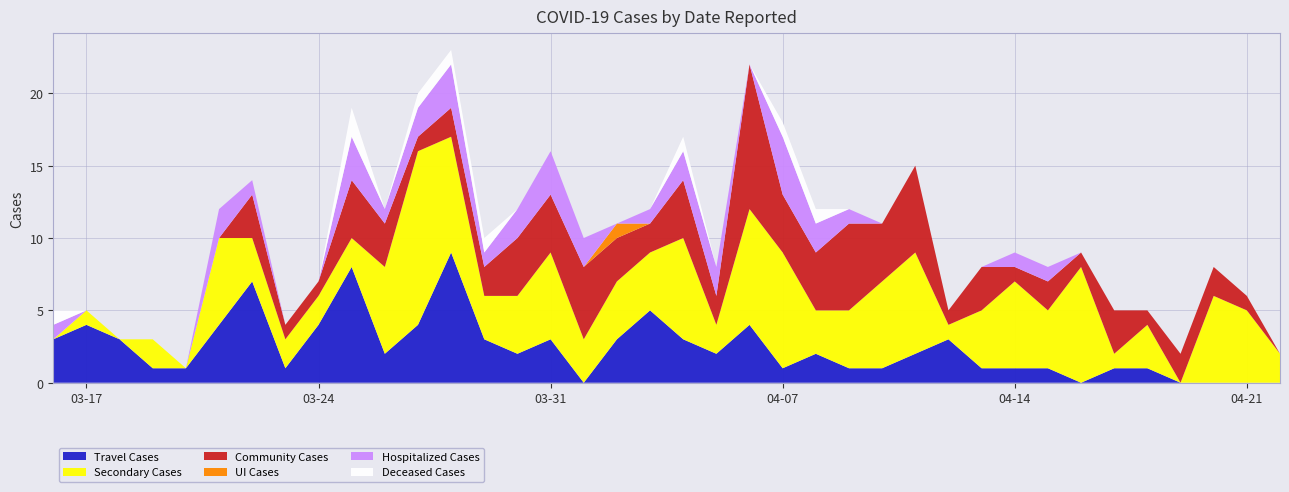

Reading left to right, transcribe all the data shown in this chart.

Travel Cases: 2020-03-16=3	2020-03-17=4	2020-03-18=3	2020-03-19=1	2020-03-20=1	2020-03-21=4	2020-03-22=7	2020-03-23=1	2020-03-24=4	2020-03-25=8	2020-03-26=2	2020-03-27=4	2020-03-28=9	2020-03-29=3	2020-03-30=2	2020-03-31=3	2020-04-01=0	2020-04-02=3	2020-04-03=5	2020-04-04=3	2020-04-05=2	2020-04-06=4	2020-04-07=1	2020-04-08=2	2020-04-09=1	2020-04-10=1	2020-04-11=2	2020-04-12=3	2020-04-13=1	2020-04-14=1	2020-04-15=1	2020-04-16=0	2020-04-17=1	2020-04-18=1	2020-04-19=0	2020-04-20=0	2020-04-21=0	2020-04-22=0
Secondary Cases: 2020-03-16=0	2020-03-17=1	2020-03-18=0	2020-03-19=2	2020-03-20=0	2020-03-21=6	2020-03-22=3	2020-03-23=2	2020-03-24=2	2020-03-25=2	2020-03-26=6	2020-03-27=12	2020-03-28=8	2020-03-29=3	2020-03-30=4	2020-03-31=6	2020-04-01=3	2020-04-02=4	2020-04-03=4	2020-04-04=7	2020-04-05=2	2020-04-06=8	2020-04-07=8	2020-04-08=3	2020-04-09=4	2020-04-10=6	2020-04-11=7	2020-04-12=1	2020-04-13=4	2020-04-14=6	2020-04-15=4	2020-04-16=8	2020-04-17=1	2020-04-18=3	2020-04-19=0	2020-04-20=6	2020-04-21=5	2020-04-22=2
Community Cases: 2020-03-16=0	2020-03-17=0	2020-03-18=0	2020-03-19=0	2020-03-20=0	2020-03-21=0	2020-03-22=3	2020-03-23=1	2020-03-24=1	2020-03-25=4	2020-03-26=3	2020-03-27=1	2020-03-28=2	2020-03-29=2	2020-03-30=4	2020-03-31=4	2020-04-01=5	2020-04-02=3	2020-04-03=2	2020-04-04=4	2020-04-05=2	2020-04-06=10	2020-04-07=4	2020-04-08=4	2020-04-09=6	2020-04-10=4	2020-04-11=6	2020-04-12=1	2020-04-13=3	2020-04-14=1	2020-04-15=2	2020-04-16=1	2020-04-17=3	2020-04-18=1	2020-04-19=2	2020-04-20=2	2020-04-21=1	2020-04-22=0
UI Cases: 2020-03-16=0	2020-03-17=0	2020-03-18=0	2020-03-19=0	2020-03-20=0	2020-03-21=0	2020-03-22=0	2020-03-23=0	2020-03-24=0	2020-03-25=0	2020-03-26=0	2020-03-27=0	2020-03-28=0	2020-03-29=0	2020-03-30=0	2020-03-31=0	2020-04-01=0	2020-04-02=1	2020-04-03=0	2020-04-04=0	2020-04-05=0	2020-04-06=0	2020-04-07=0	2020-04-08=0	2020-04-09=0	2020-04-10=0	2020-04-11=0	2020-04-12=0	2020-04-13=0	2020-04-14=0	2020-04-15=0	2020-04-16=0	2020-04-17=0	2020-04-18=0	2020-04-19=0	2020-04-20=0	2020-04-21=0	2020-04-22=0
Hospitalized Cases: 2020-03-16=1	2020-03-17=0	2020-03-18=0	2020-03-19=0	2020-03-20=0	2020-03-21=2	2020-03-22=1	2020-03-23=0	2020-03-24=0	2020-03-25=3	2020-03-26=1	2020-03-27=2	2020-03-28=3	2020-03-29=1	2020-03-30=2	2020-03-31=3	2020-04-01=2	2020-04-02=0	2020-04-03=1	2020-04-04=2	2020-04-05=2	2020-04-06=0	2020-04-07=4	2020-04-08=2	2020-04-09=1	2020-04-10=0	2020-04-11=0	2020-04-12=0	2020-04-13=0	2020-04-14=1	2020-04-15=1	2020-04-16=0	2020-04-17=0	2020-04-18=0	2020-04-19=0	2020-04-20=0	2020-04-21=0	2020-04-22=0
Deceased Cases: 2020-03-16=1	2020-03-17=0	2020-03-18=0	2020-03-19=0	2020-03-20=0	2020-03-21=0	2020-03-22=0	2020-03-23=0	2020-03-24=0	2020-03-25=2	2020-03-26=0	2020-03-27=1	2020-03-28=1	2020-03-29=1	2020-03-30=0	2020-03-31=0	2020-04-01=0	2020-04-02=0	2020-04-03=0	2020-04-04=1	2020-04-05=0	2020-04-06=0	2020-04-07=1	2020-04-08=1	2020-04-09=0	2020-04-10=0	2020-04-11=0	2020-04-12=0	2020-04-13=0	2020-04-14=0	2020-04-15=0	2020-04-16=0	2020-04-17=0	2020-04-18=0	2020-04-19=0	2020-04-20=0	2020-04-21=0	2020-04-22=0